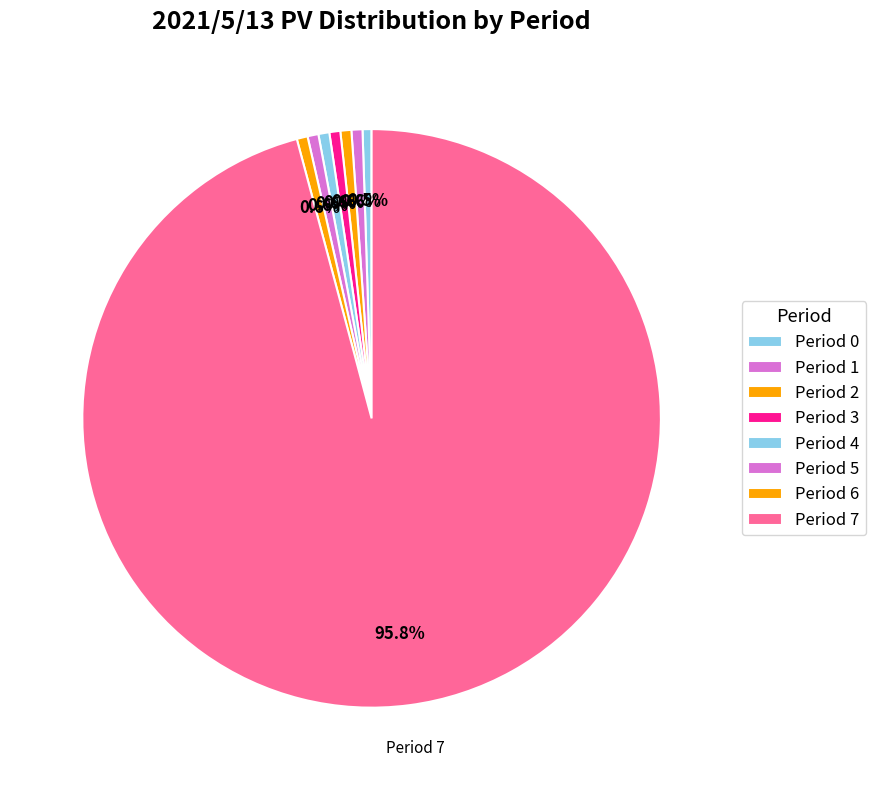

To the nearest percent, what is the average slice percentage?

12%